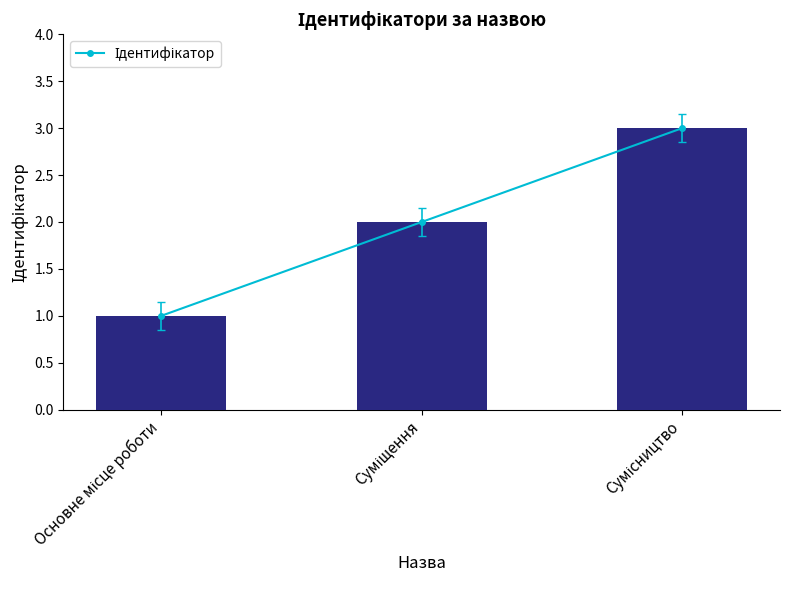

What is the approximate value at Суміщення?

2